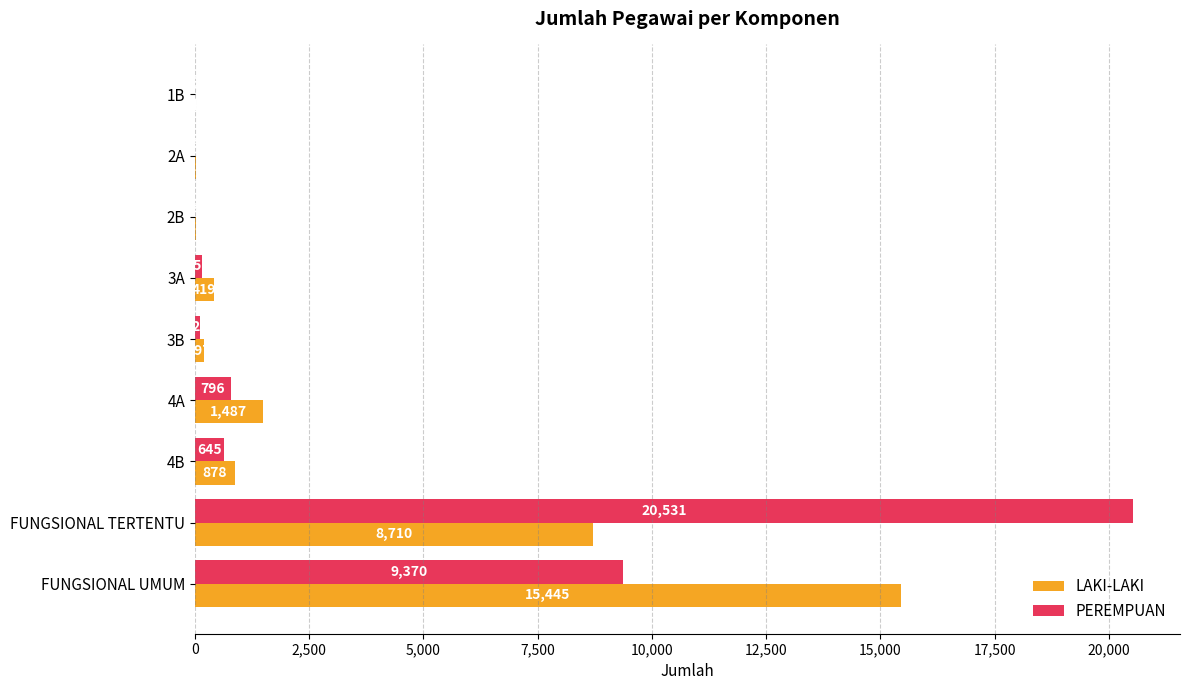

What is the average value of the PEREMPUAN series?

3515